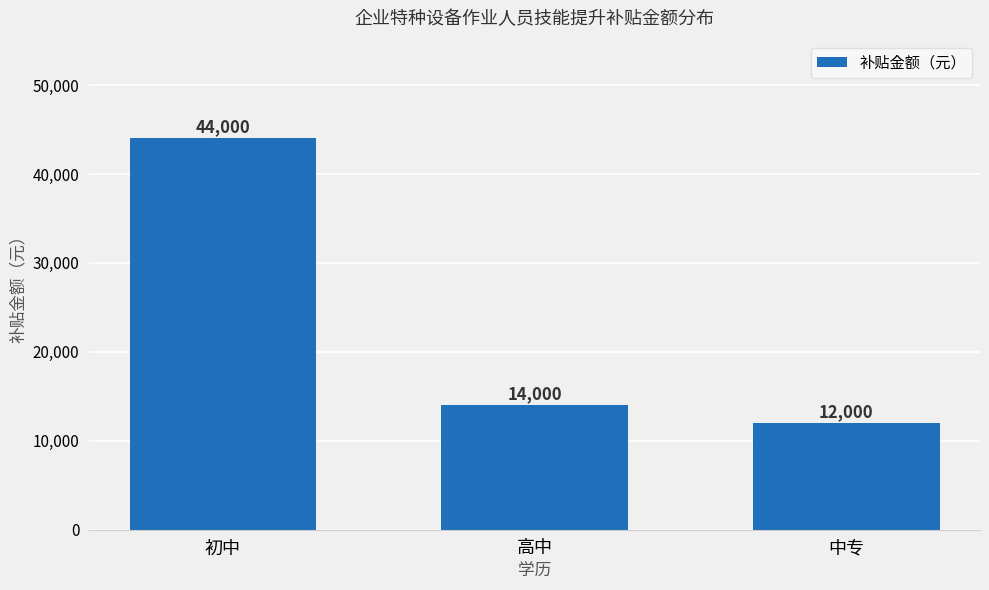

Which label corresponds to the smallest value in the chart?

中专